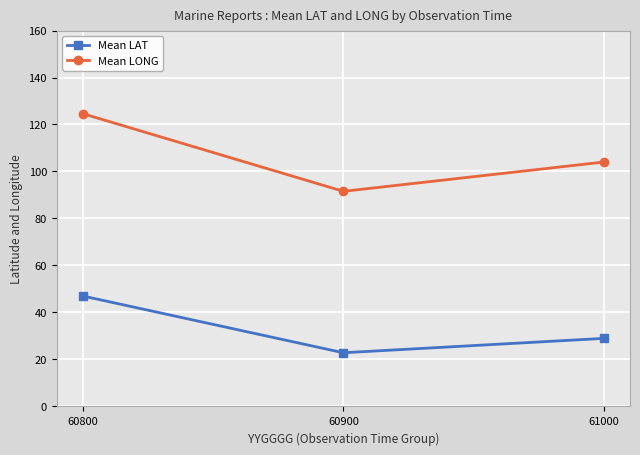

At which label does Mean LAT first exceed 28?

60800